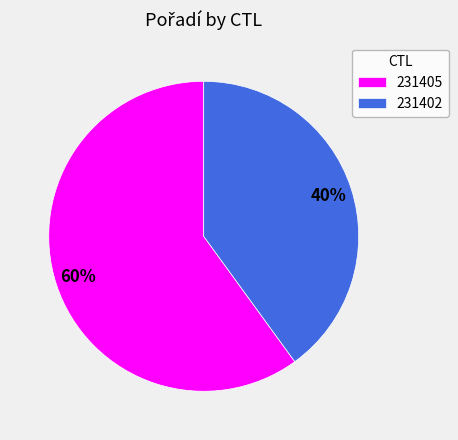

The 231405 slice represents 60% of the pie. True or false?

True